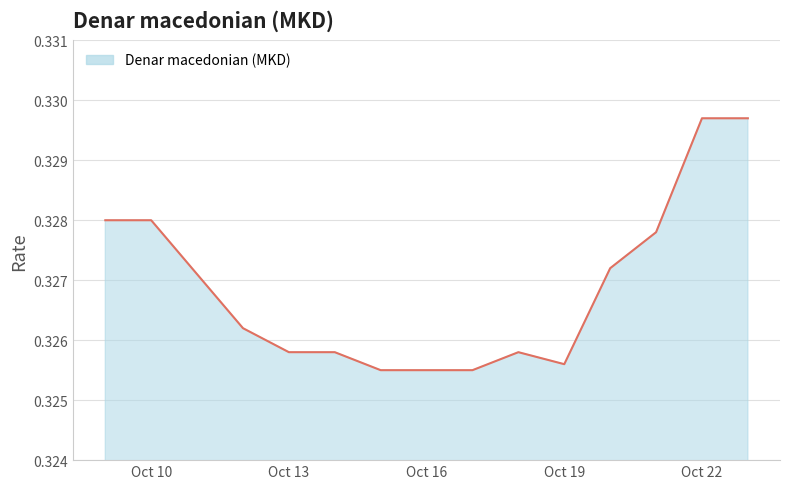

List the labels in order of value, smallest first.

2021-10-15, 2021-10-16, 2021-10-17, 2021-10-19, 2021-10-13, 2021-10-14, 2021-10-18, 2021-10-12, 2021-10-11, 2021-10-20, 2021-10-21, 2021-10-09, 2021-10-10, 2021-10-22, 2021-10-23